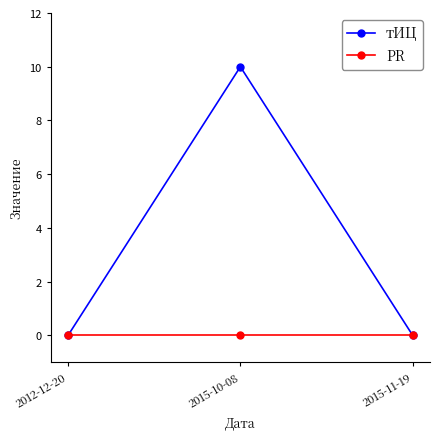

Reading left to right, extract all data points from this chart.

тИЦ: 0	10	0
PR: 0	0	0